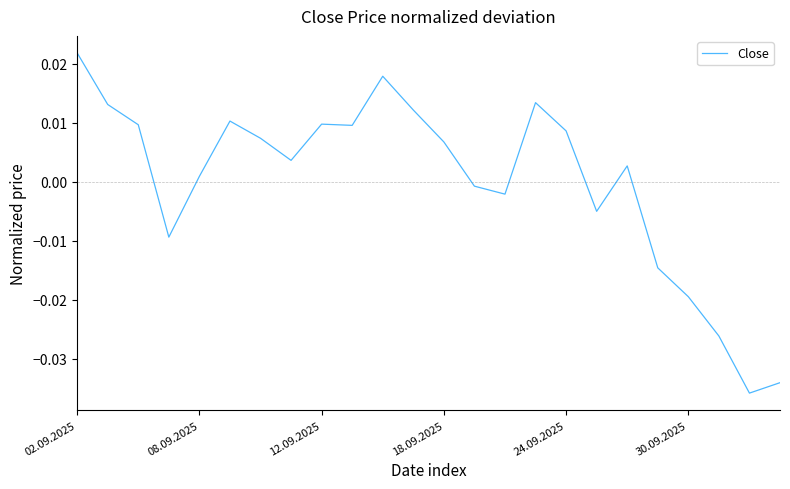

How many values are below 0?

9